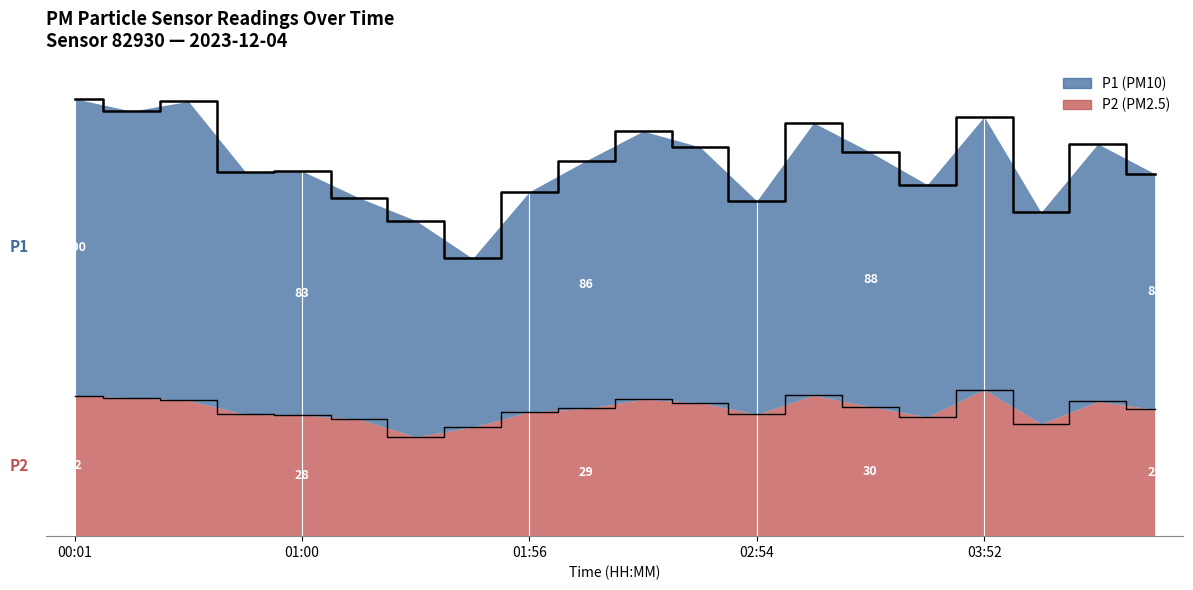

Reading left to right, list all the values displayed in this chart.

P1: 99.7	96.8	99.1	83.1	83.2	77.1	71.9	63.3	78.5	85.6	92.3	88.7	76.4	94.2	87.5	80.1	95.6	73.8	89.4	82.6
P2: 32.0	31.6	30.9	27.8	27.6	26.6	22.7	24.9	28.3	29.1	31.2	30.4	27.8	32.1	29.5	27.2	33.4	25.6	30.7	28.9